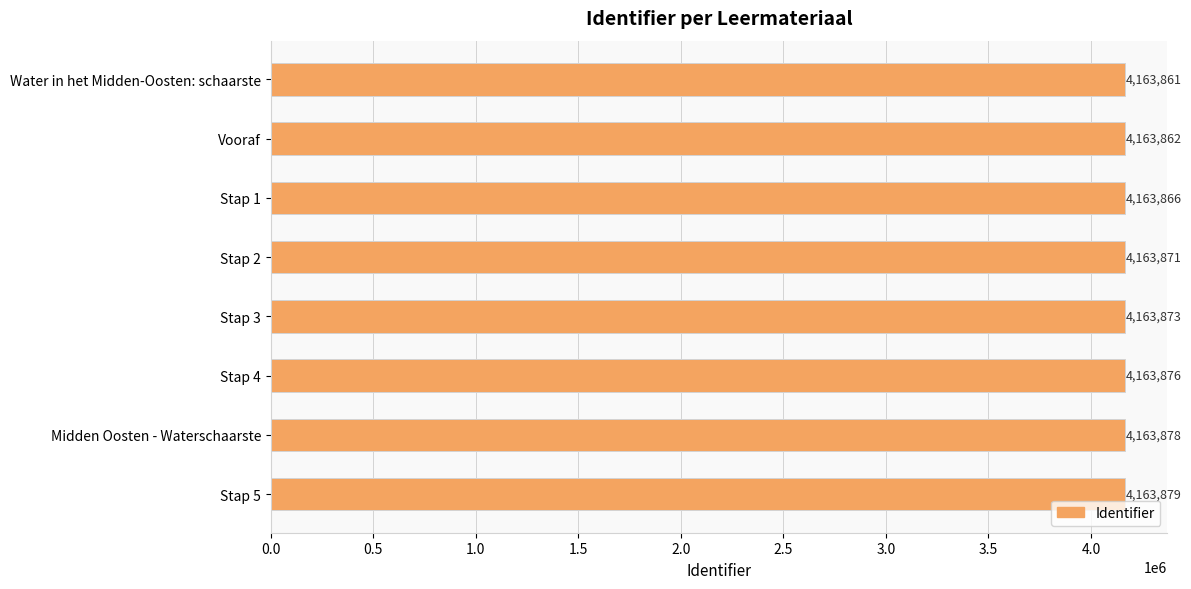

Reading top to bottom, what are all the values shown in this chart?

Water in het Midden-Oosten: schaarste=4163861	Vooraf=4163862	Stap 1=4163866	Stap 2=4163871	Stap 3=4163873	Stap 4=4163876	Midden Oosten - Waterschaarste=4163878	Stap 5=4163879